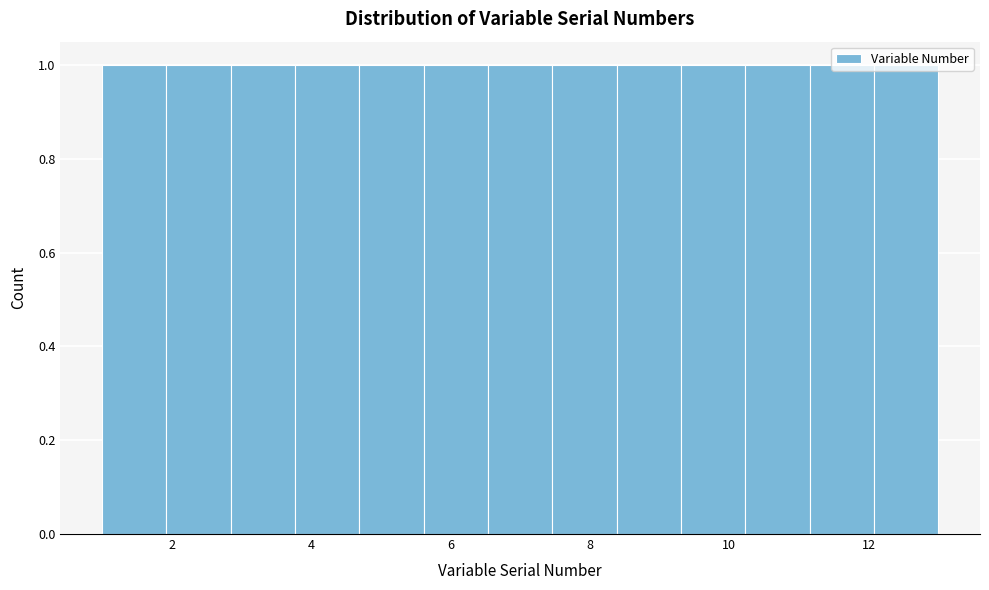

Reading left to right, list every bar in this chart as the range it spans on the x-axis followed by its height. Neither the bar edges nor the heights are printed on the chart, so give them approximately, as read against the axes.

1.0 to 2.0: 1
2.0 to 2.8: 1
2.8 to 3.8: 1
3.8 to 4.6: 1
4.6 to 5.6: 1
5.6 to 6.6: 1
6.6 to 7.4: 1
7.4 to 8.4: 1
8.4 to 9.4: 1
9.4 to 10.2: 1
10.2 to 11.2: 1
11.2 to 12.0: 1
12.0 to 13.0: 1